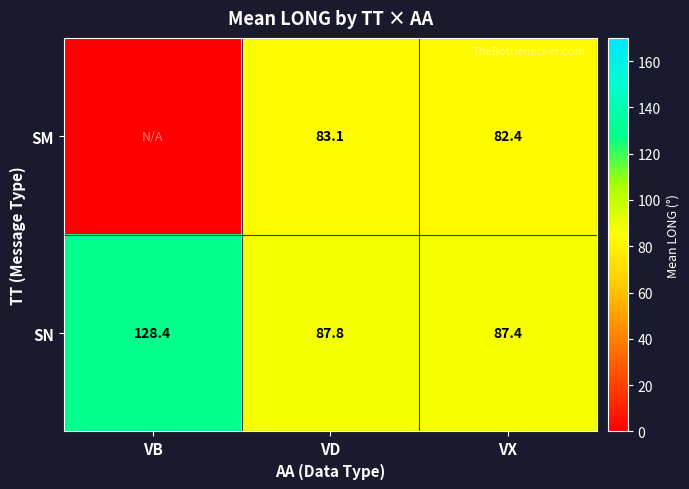

Which category has the lowest value in the SN series?

VX